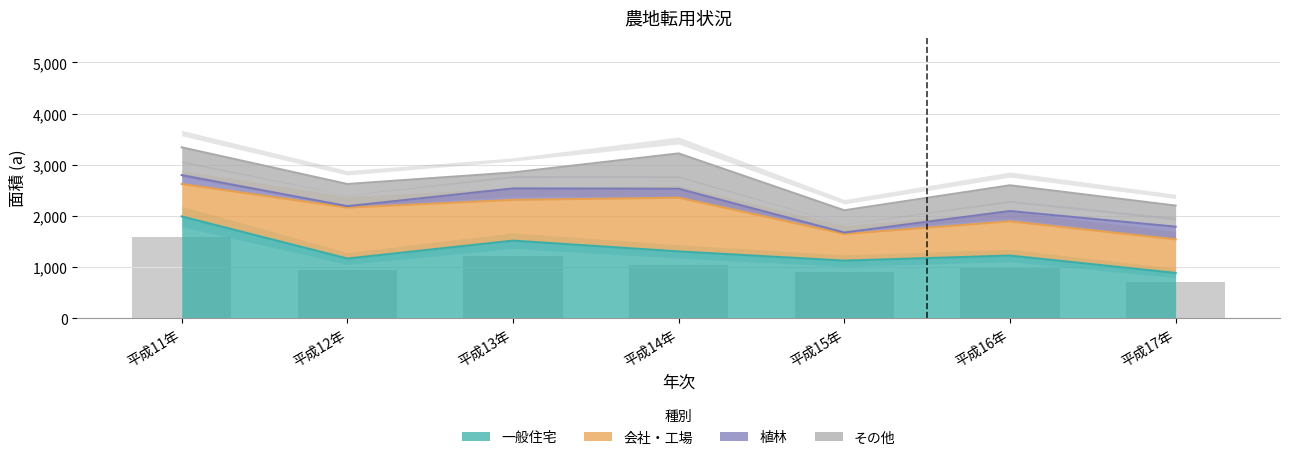

What is the maximum value shown in the chart?

1990